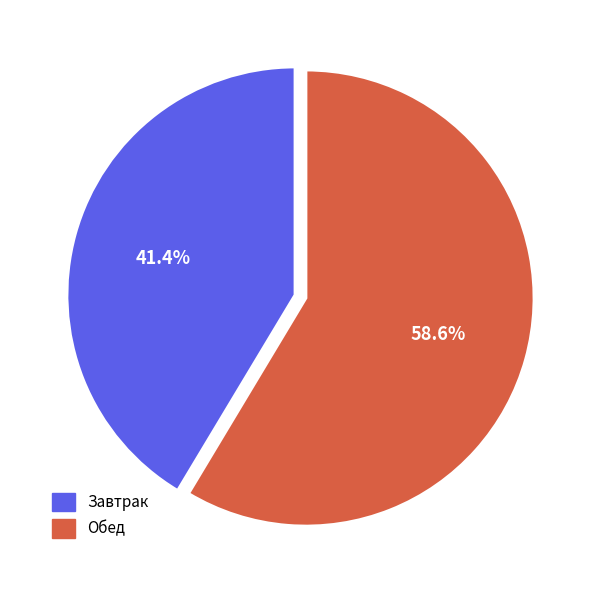

What is the ratio of the value at Завтрак to the value at Обед?

0.7